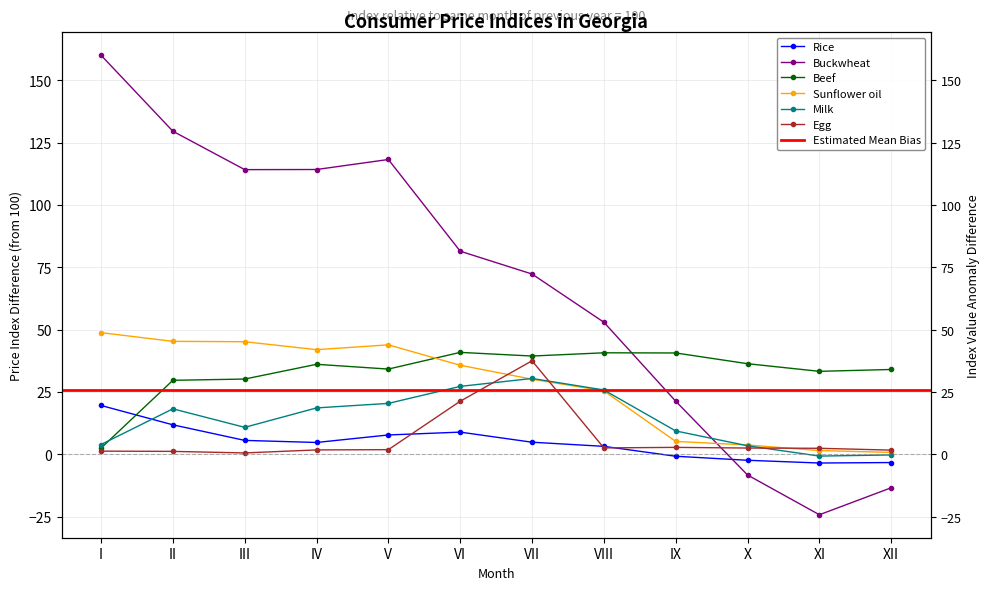

At which label is Milk closest to 14?

III